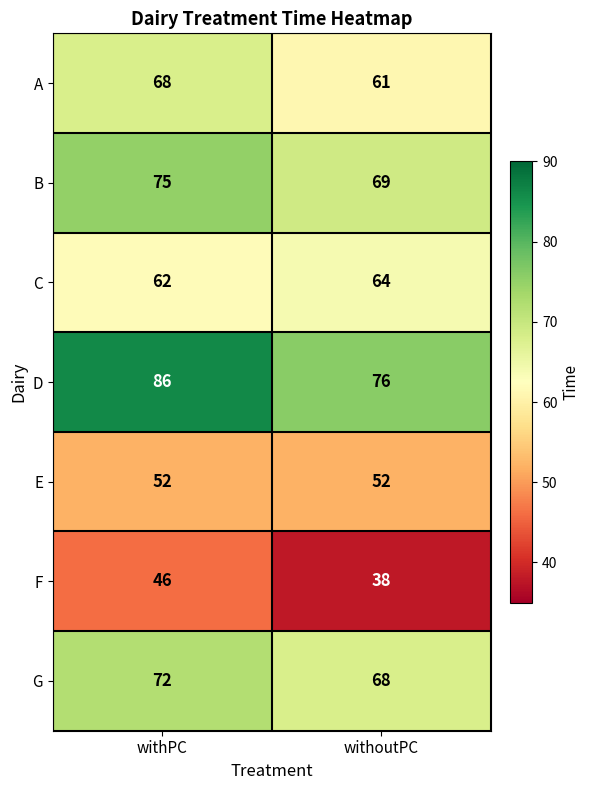

The value of E at withPC is 52. True or false?

True